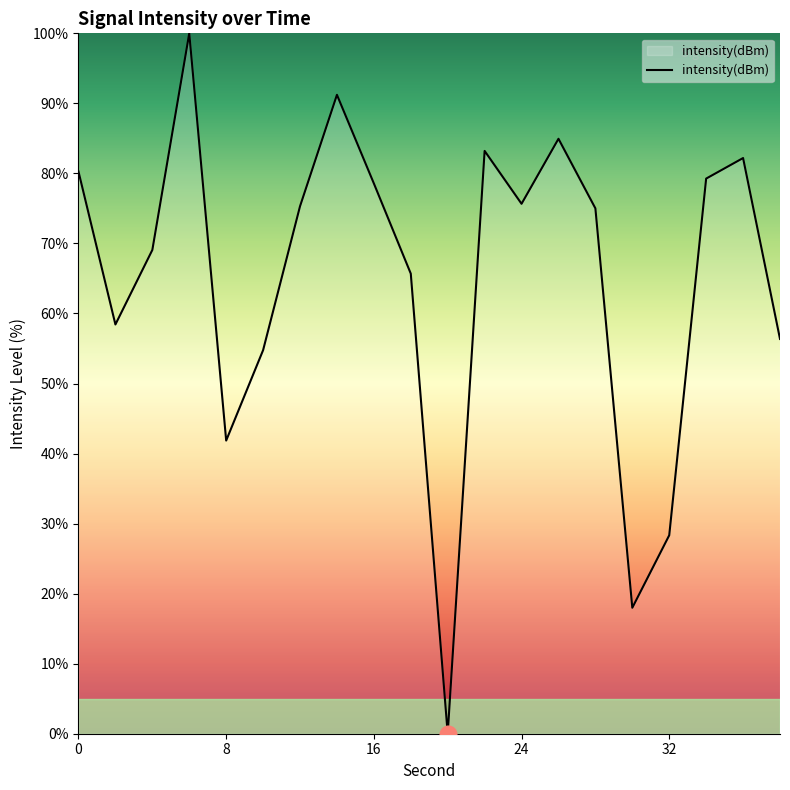

What is the maximum value shown in the chart?

100.0